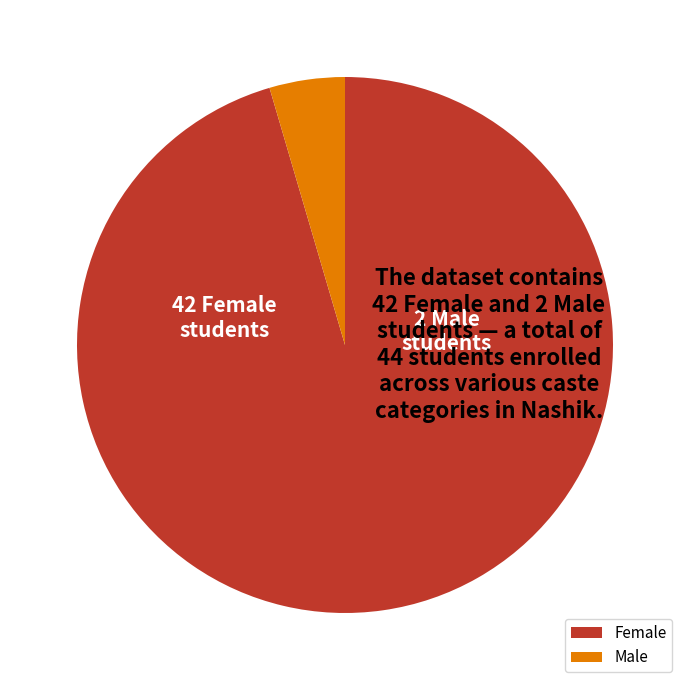

Approximately how many times larger is the value at Female compared to Male?

21.0